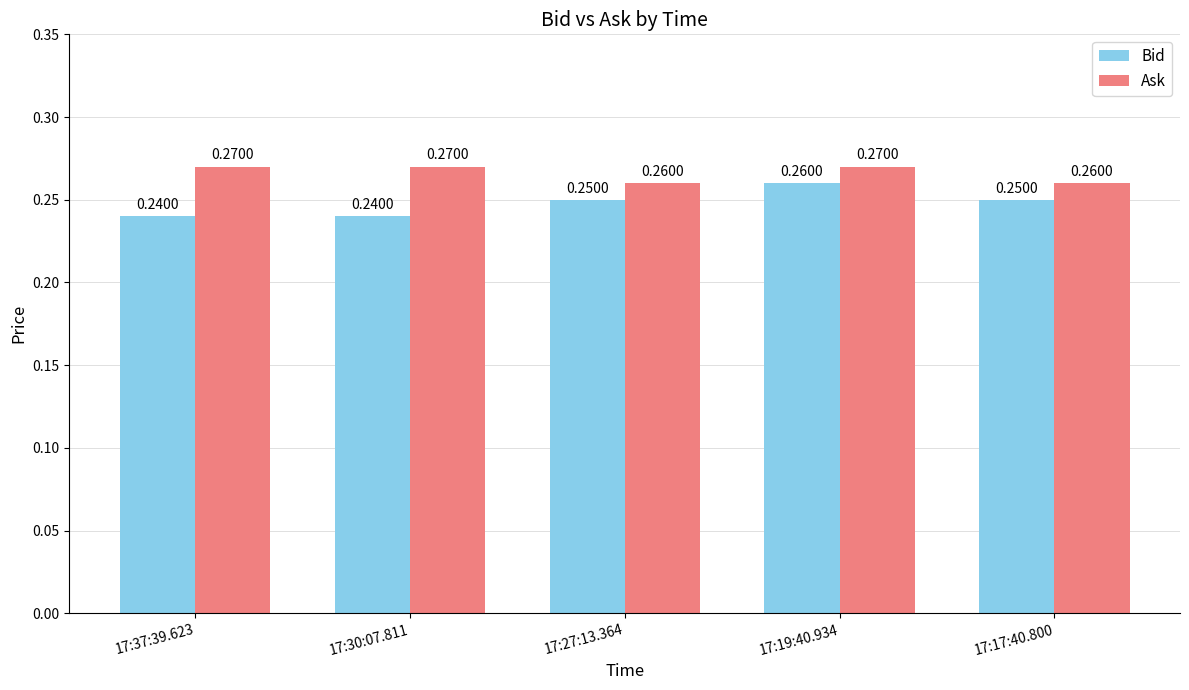

List the series in order of their overall mean, highest first.

Ask, Bid